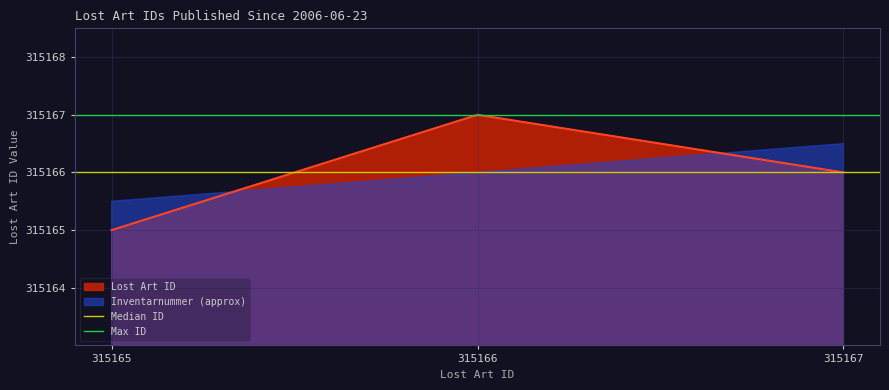

What is the value of the Max ID point at the 2nd from the left?

315167